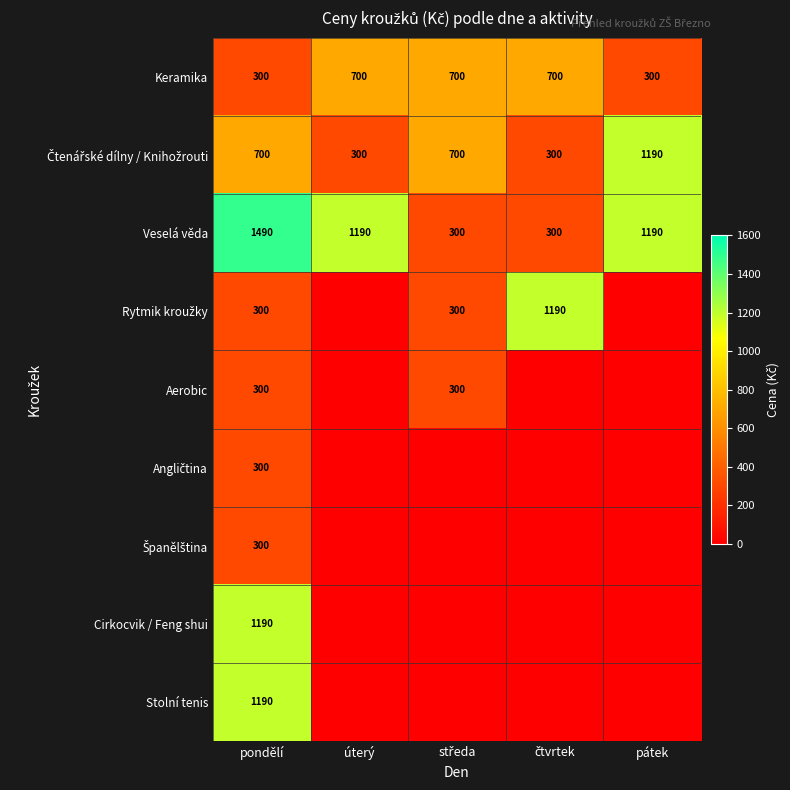

What is the total value across all series at čtvrtek?

2490